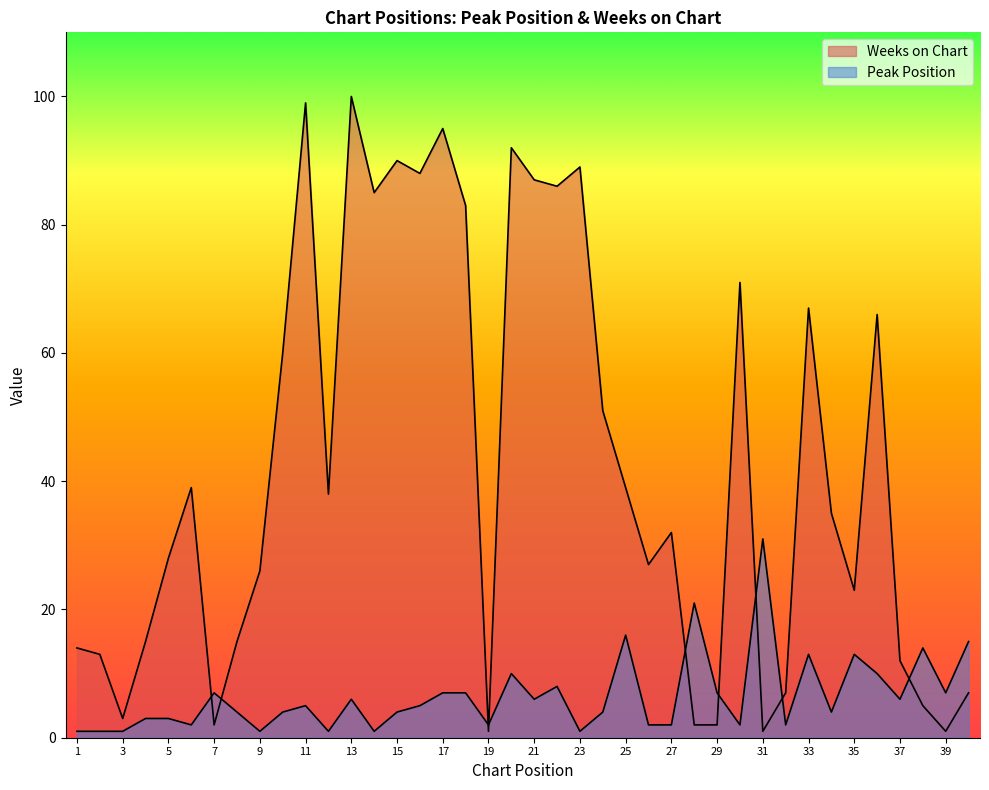

At how many categories does at least one series exceed 68?

12